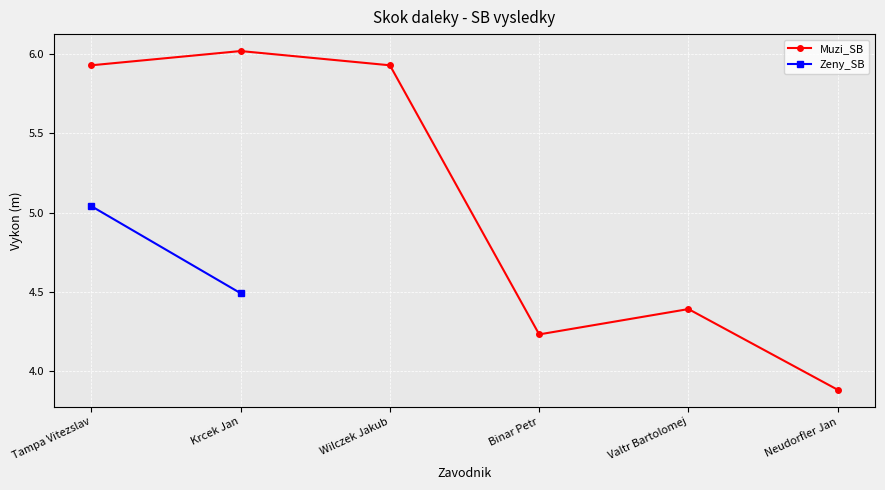

The value at Valtr Bartolomej is 4.4. True or false?

True